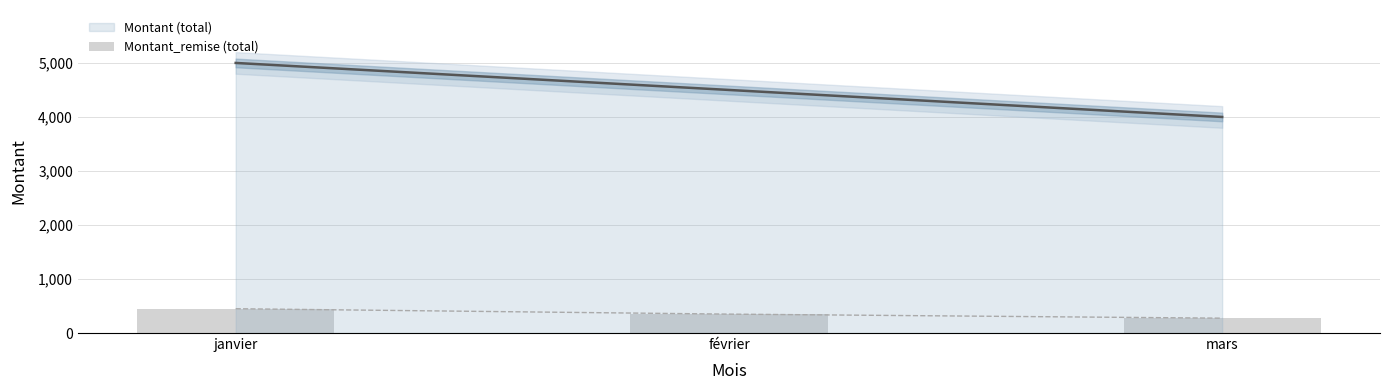

What is the average value?

358